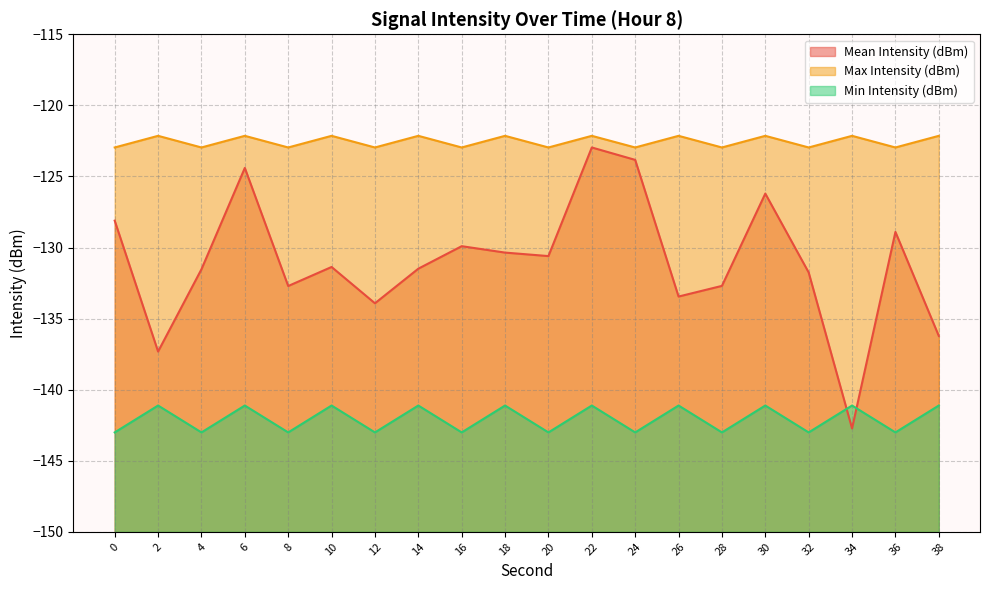

What is the difference between the Mean Intensity (dBm) values at 6 and 4?

7.1